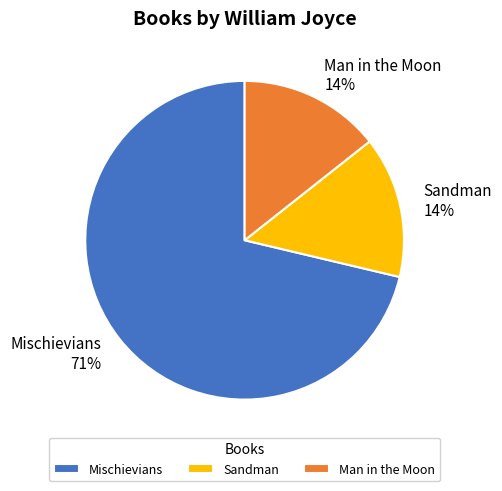

Which has a higher value, Man in the Moon or Mischievians?

Mischievians